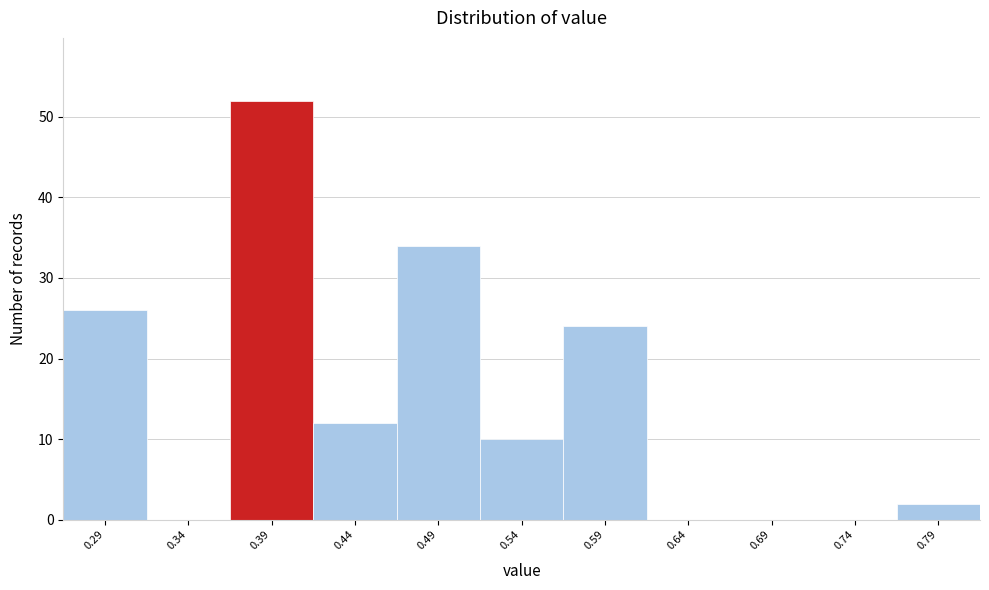

Reading left to right, extract all data points from this chart.

0.29=26	0.34=0	0.39=52	0.44=12	0.49=34	0.54=10	0.59=24	0.64=0	0.69=0	0.74=0	0.79=2